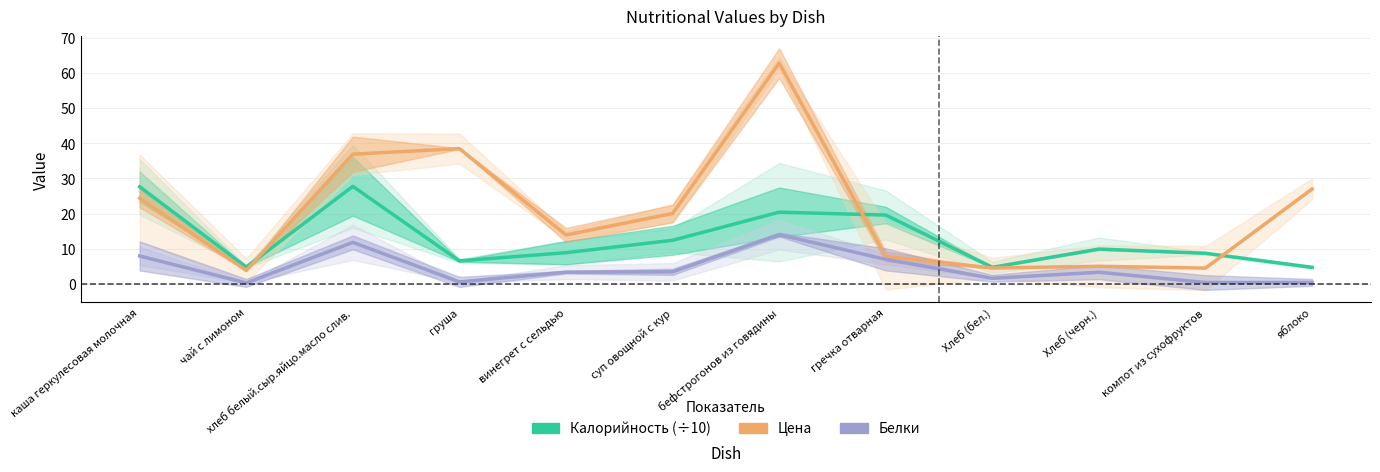

Where is Цена nearest to the value 33?

хлеб белый.сыр.яйцо.масло слив.